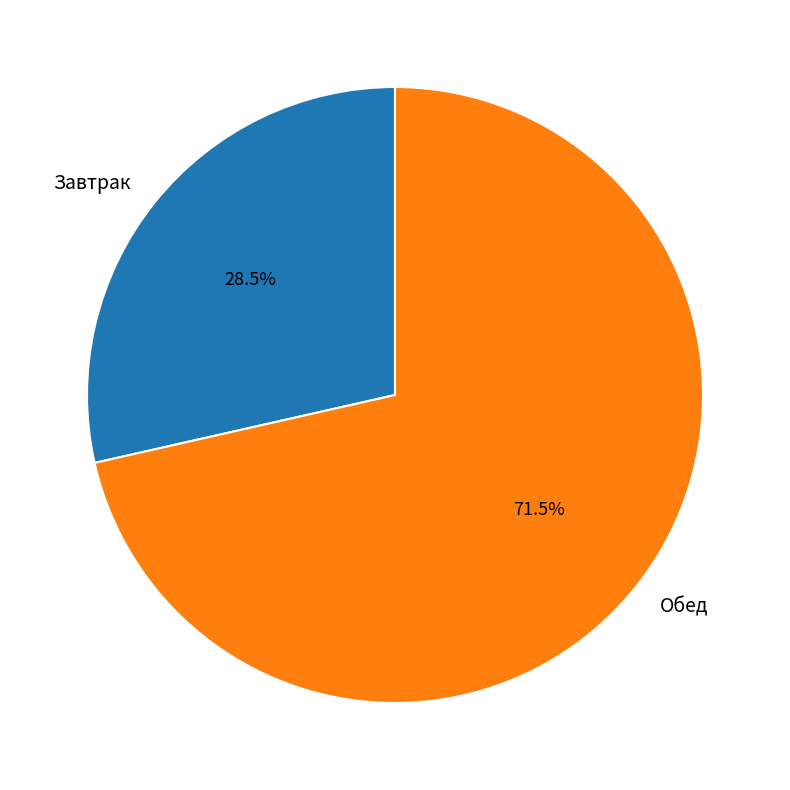

Approximately how many times larger is the value at Обед compared to Завтрак?

2.5